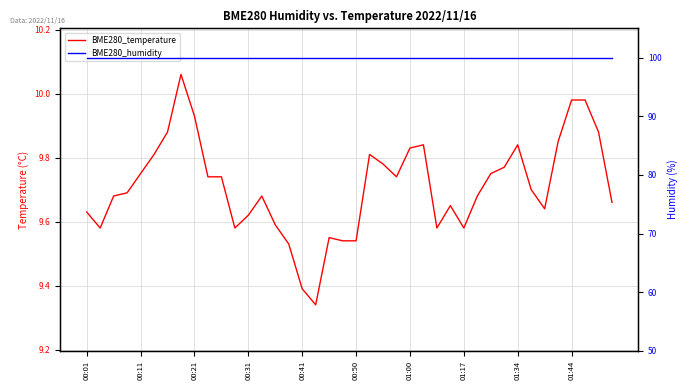

Is the value of BME280_humidity at 00:11 greater than the value of BME280_temperature at 01:00?

Yes